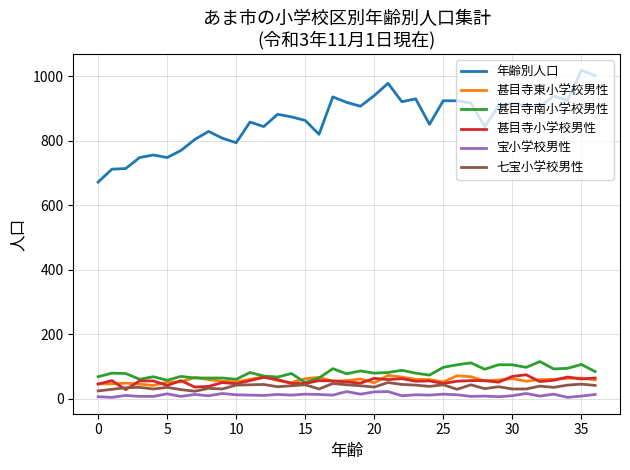

Which series has the largest range (max minus min)?

年齢別人口